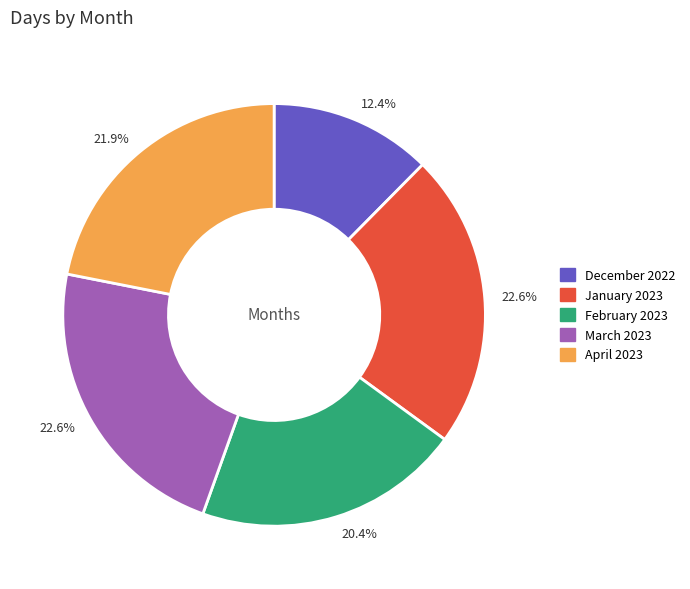

Does any single category account for the majority?

No